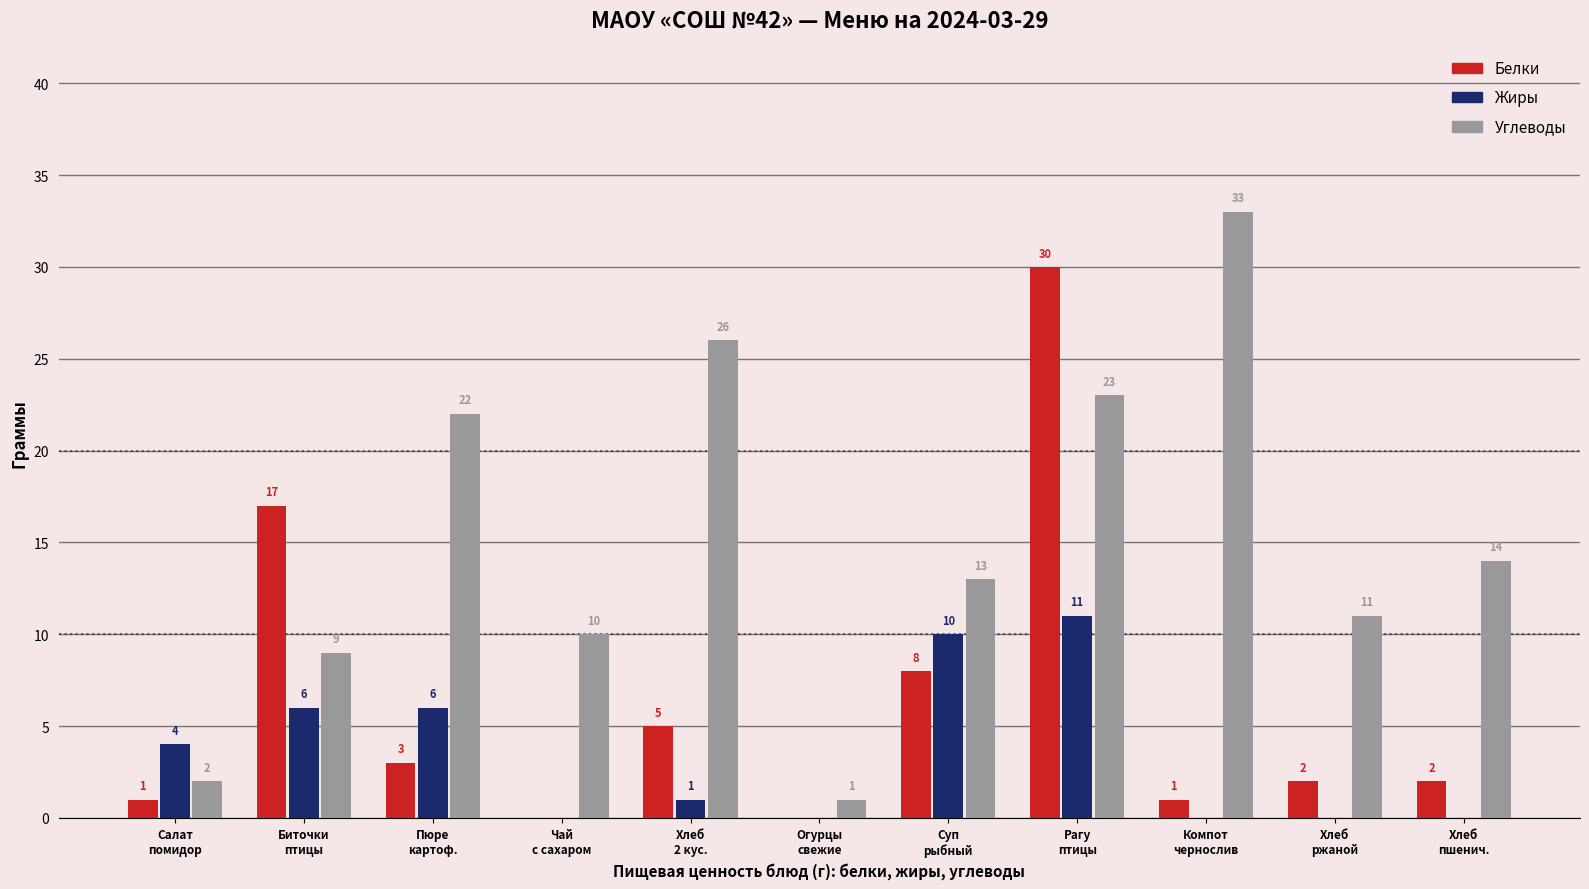

What is the sum of all Углеводы values?

164